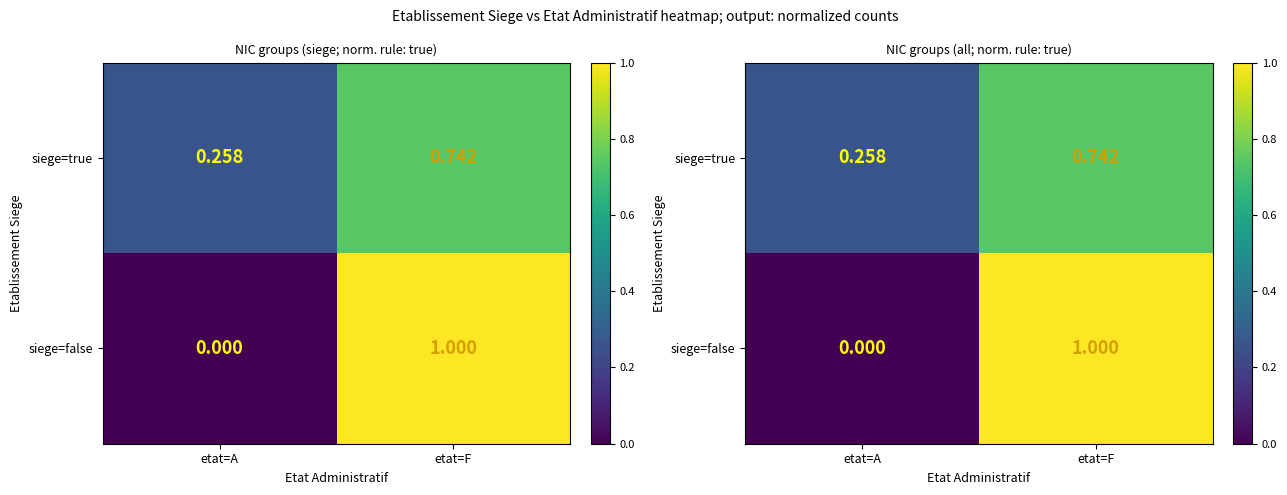

What is the difference between the highest and lowest values at etat=F?

0.3